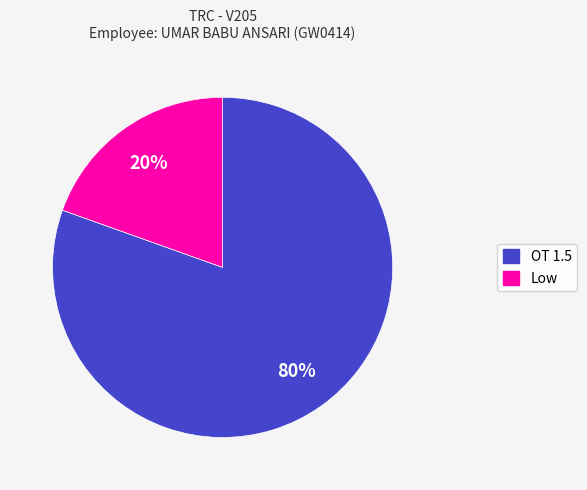

How many slices are in this pie chart?

2